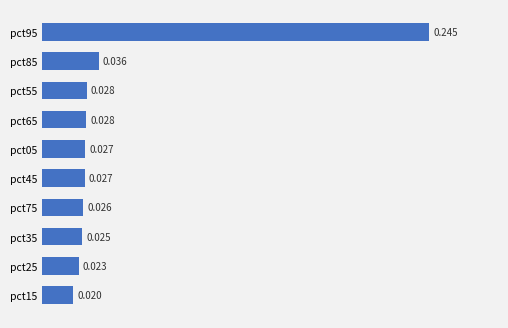

Are the bars horizontal?

Yes